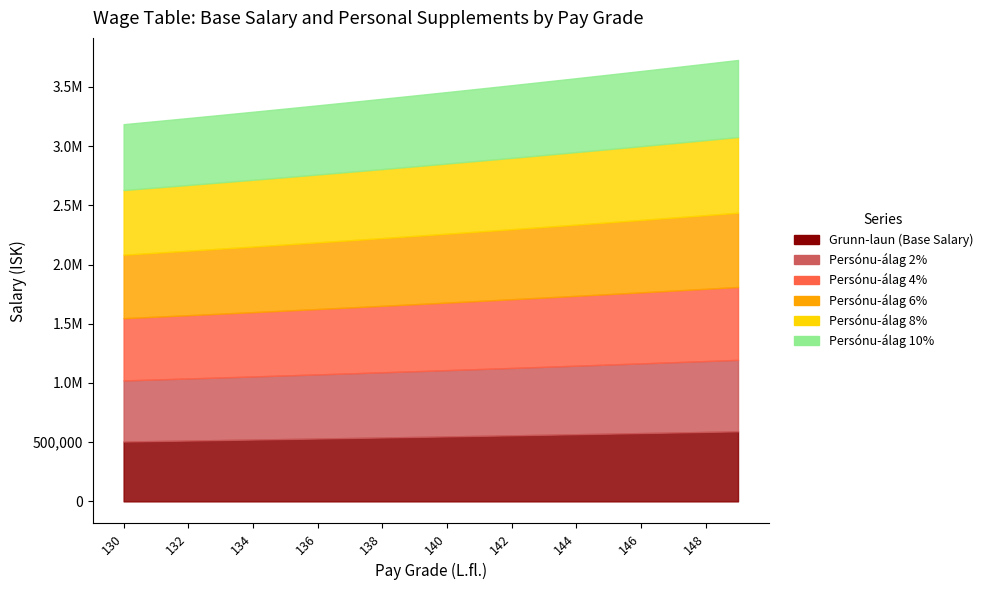

List the series in order of their overall mean, highest first.

col_6, col_5, col_4, col_3, col_2, col_1